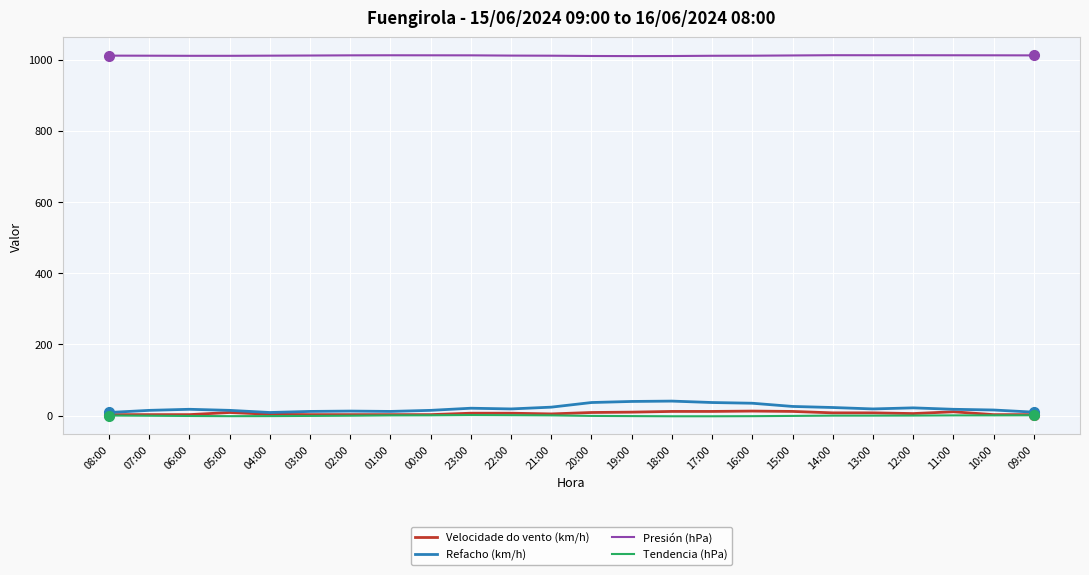

The Presión (hPa) series shows 1348.3 at 23:00. True or false?

False